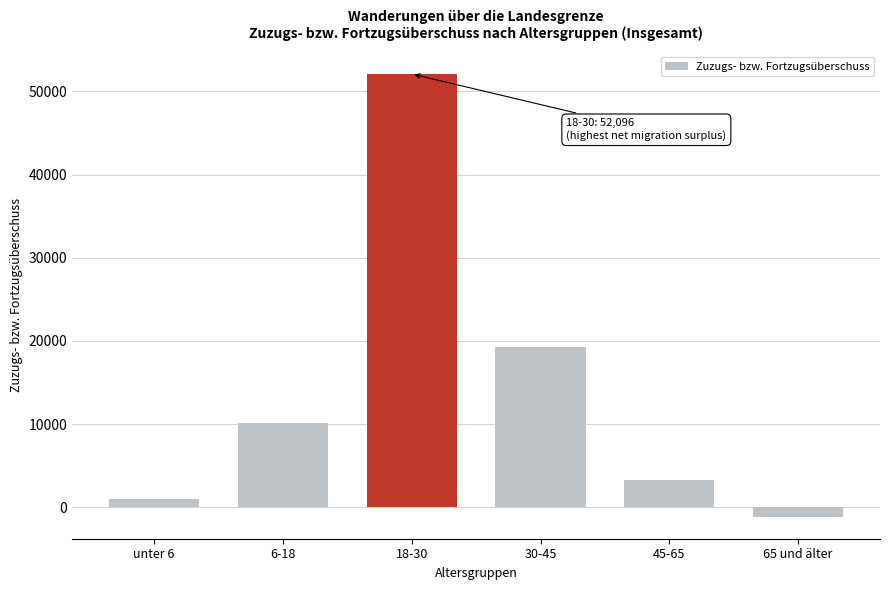

Reading right to left, transcribe all the data shown in this chart.

65 und älter=-1115	45-65=3227	30-45=19217	18-30=52096	6-18=10162	unter 6=997